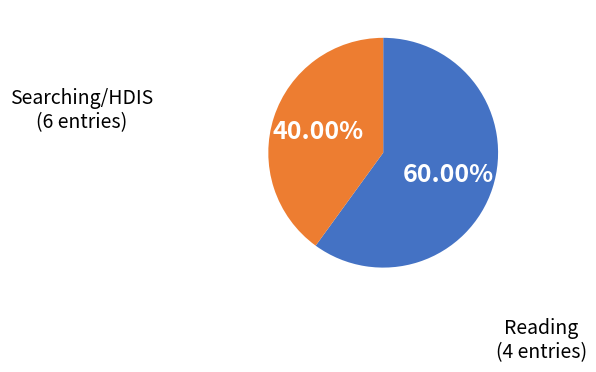

How many segments does this pie chart have?

2